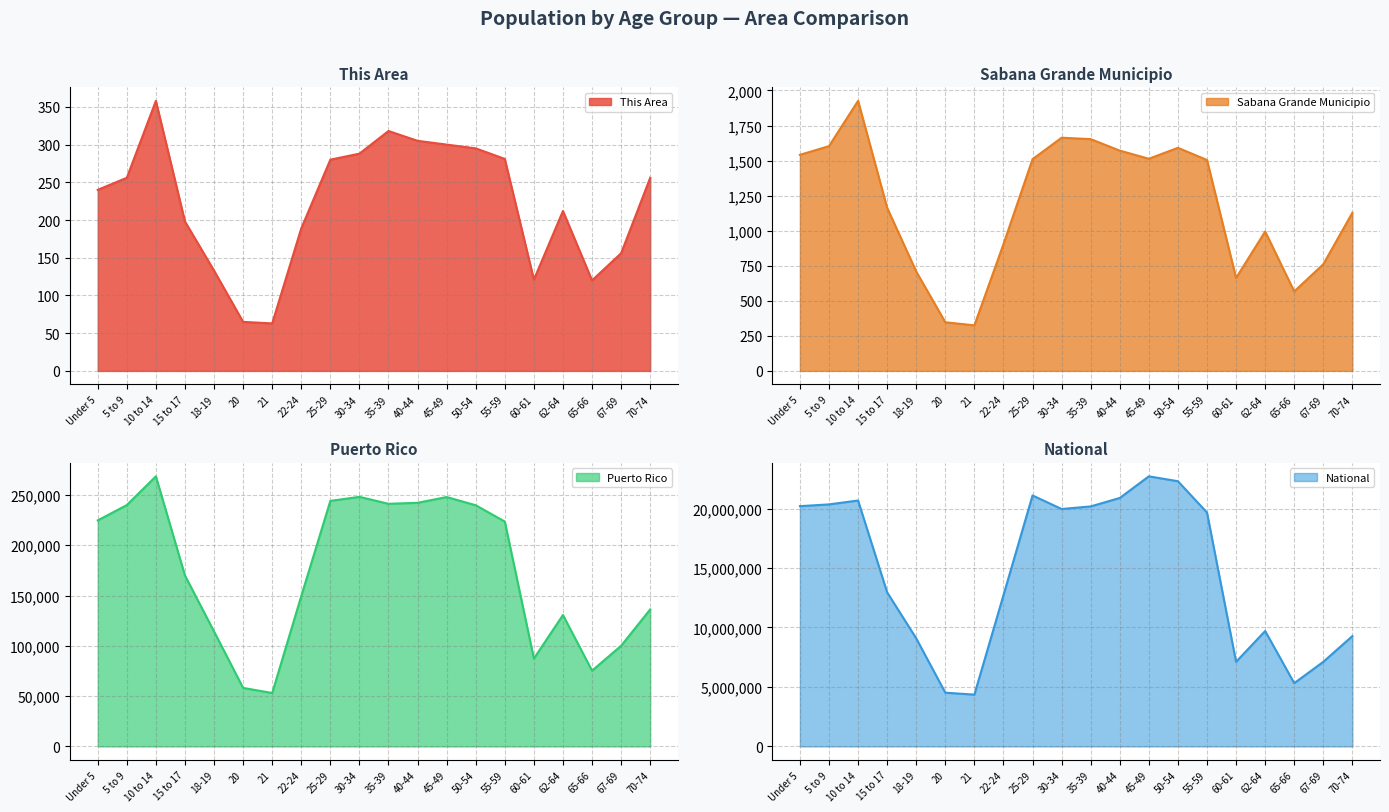

Rank the categories by National value from highest to lowest.

45-49, 50-54, 25-29, 40-44, 10 to 14, 5 to 9, Under 5, 35-39, 30-34, 55-59, 15 to 17, 22-24, 62-64, 70-74, 18-19, 67-69, 60-61, 65-66, 20, 21